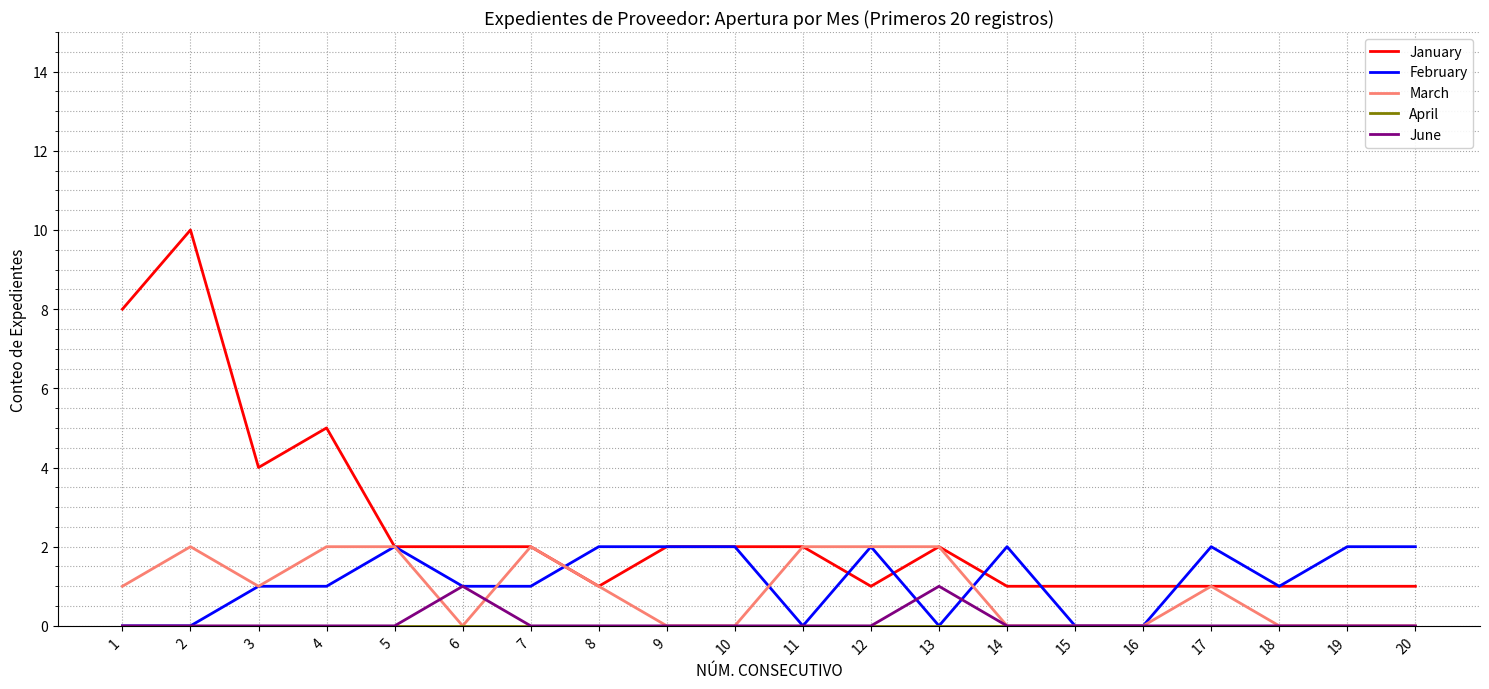

What is the difference between the maximum and minimum values in the March series?

2